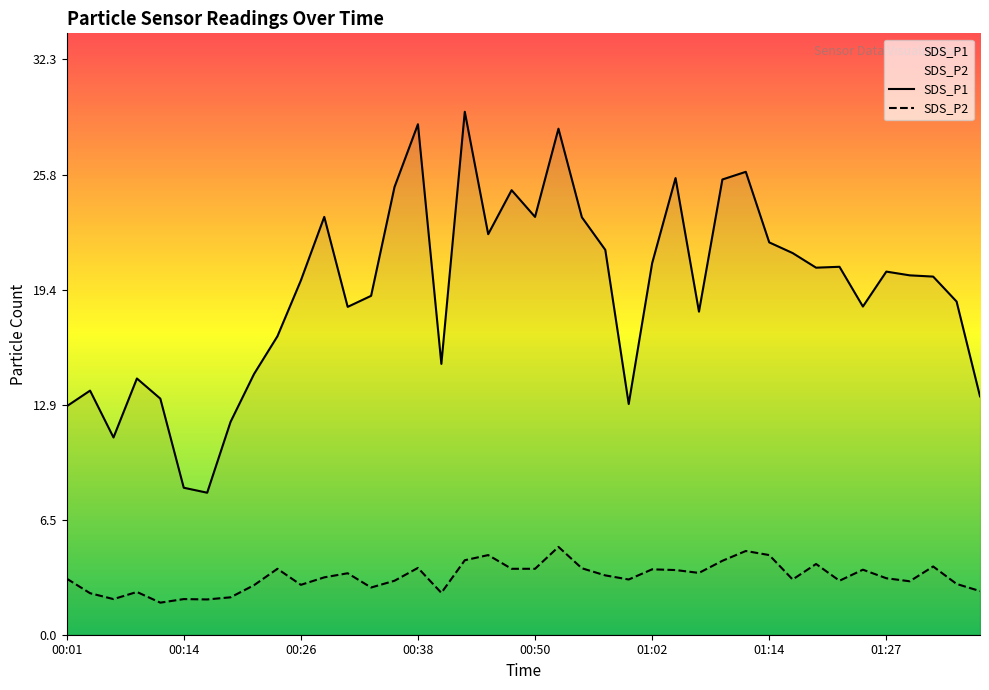

What are all the series names shown in the legend?

SDS_P1, SDS_P2